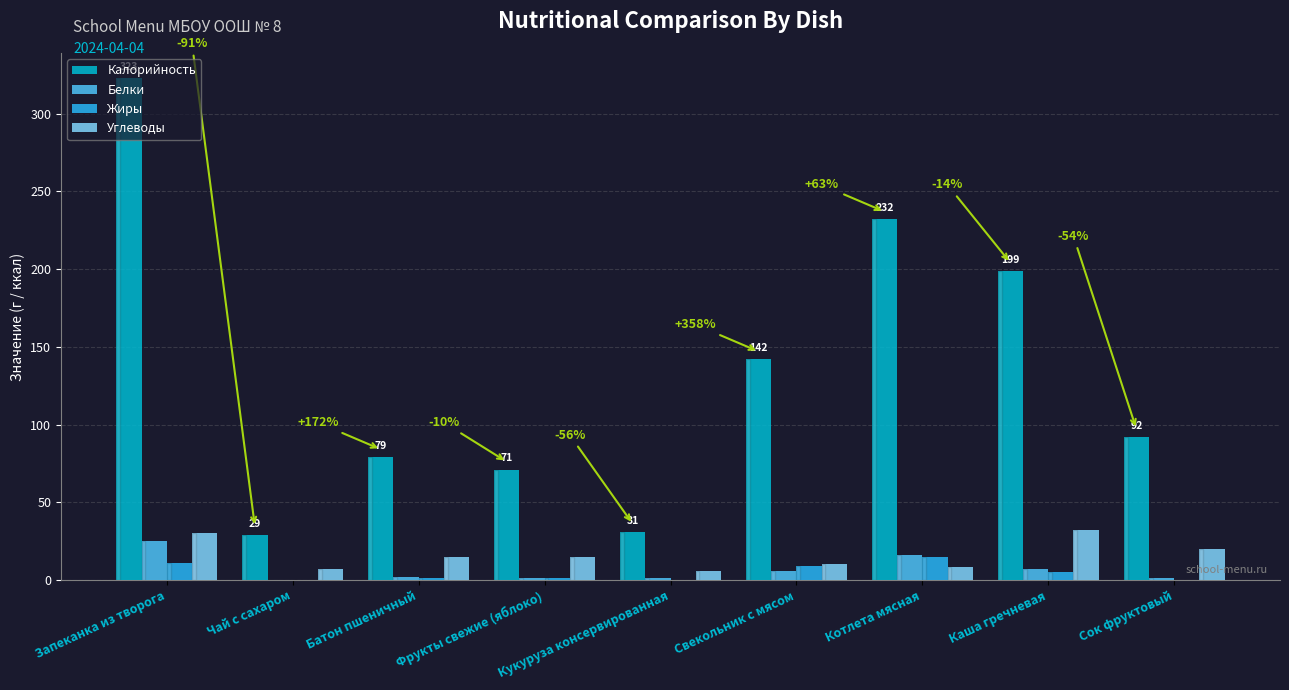

Which series changed the most between Чай с сахаром and Свекольник с мясом?

Калорийность